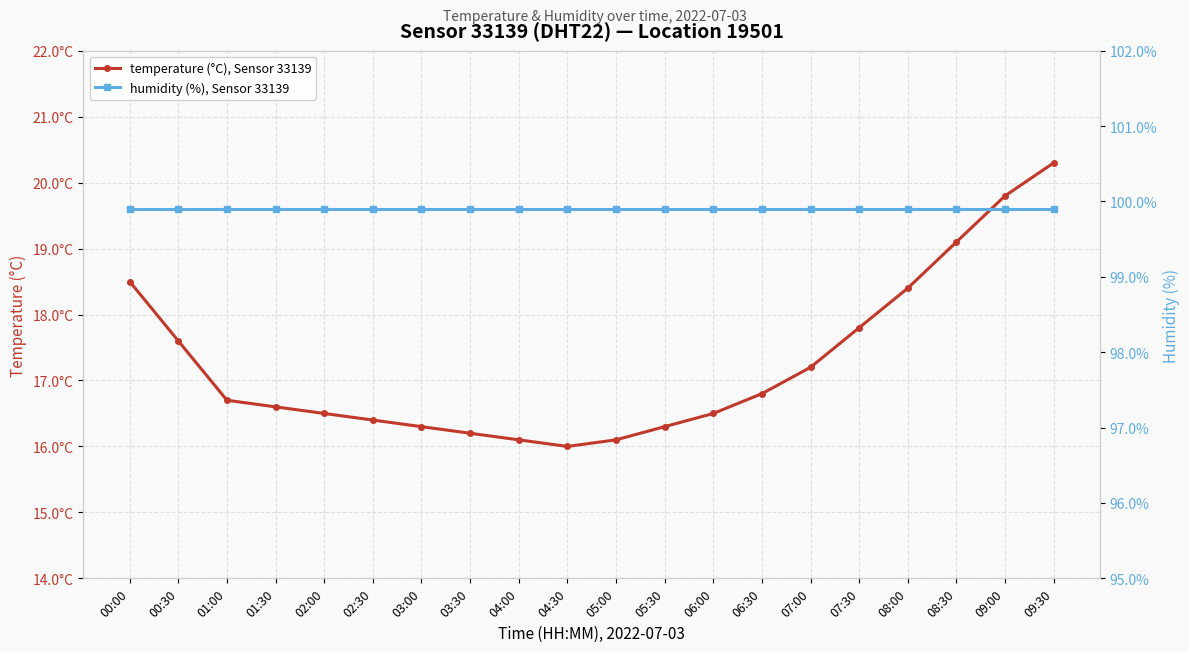

List the series in order of their peak value, highest first.

humidity (%), Sensor 33139, temperature (°C), Sensor 33139